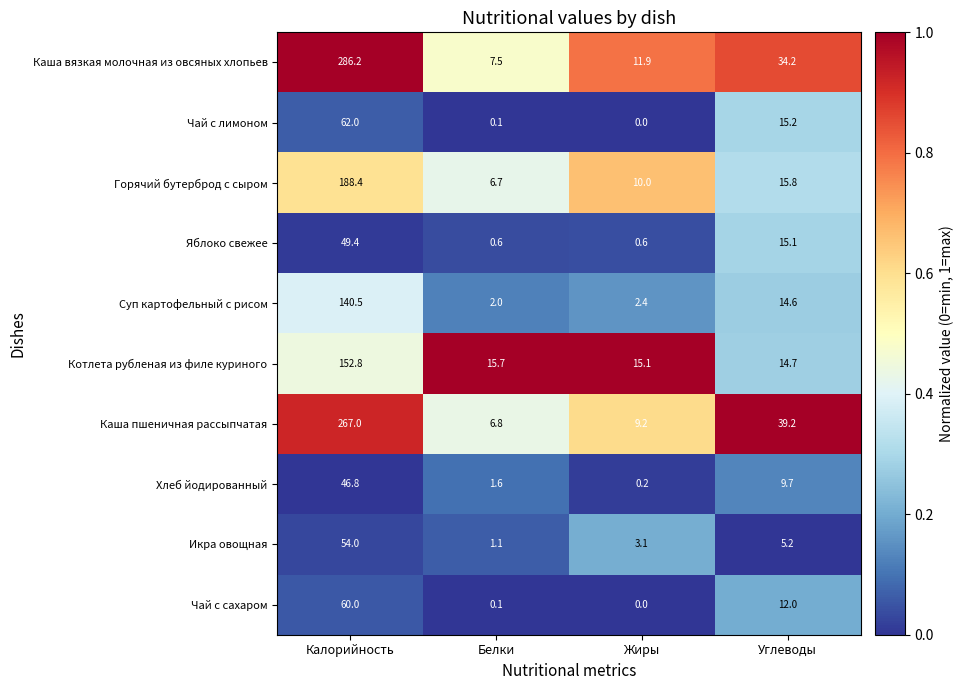

Count the number of data series in this chart.

10